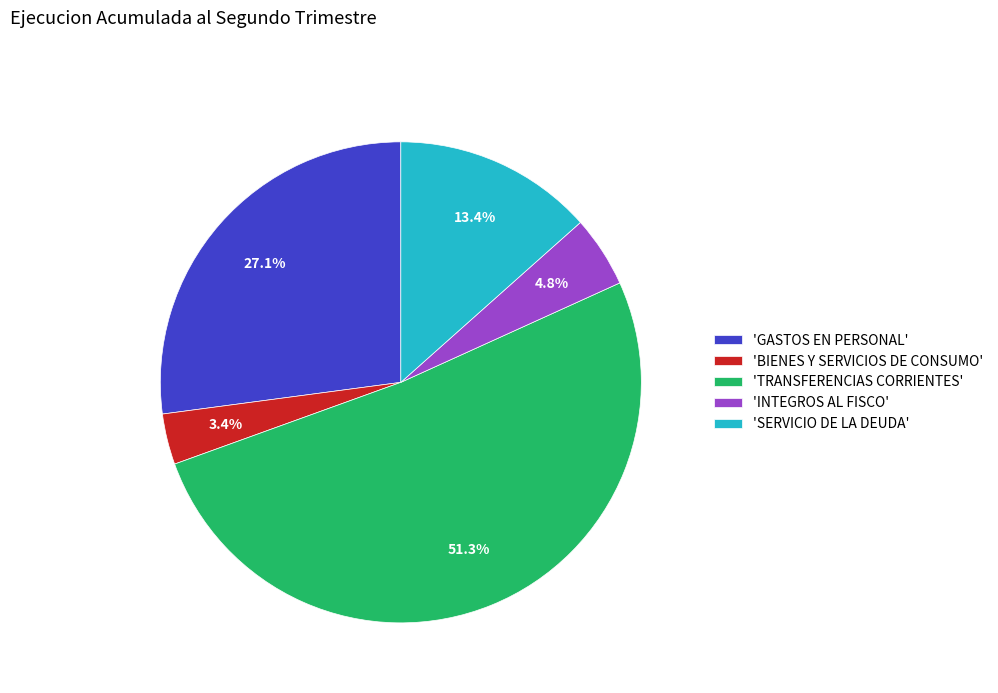

Which category accounts for the majority?

'TRANSFERENCIAS CORRIENTES'